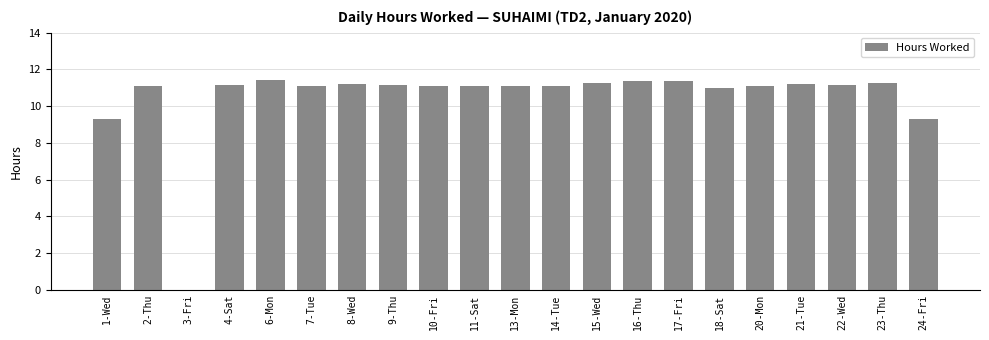

How many categories are shown in the chart?

21